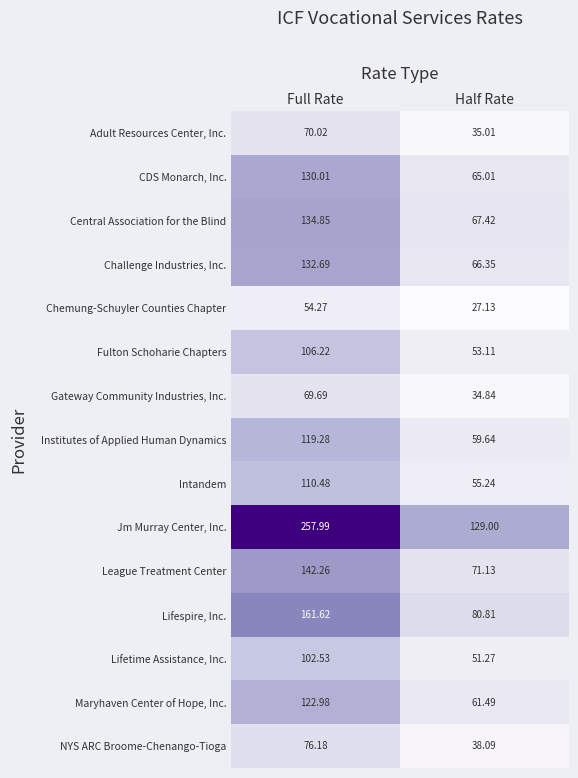

At which category is the sum across all series the highest?

Full Rate